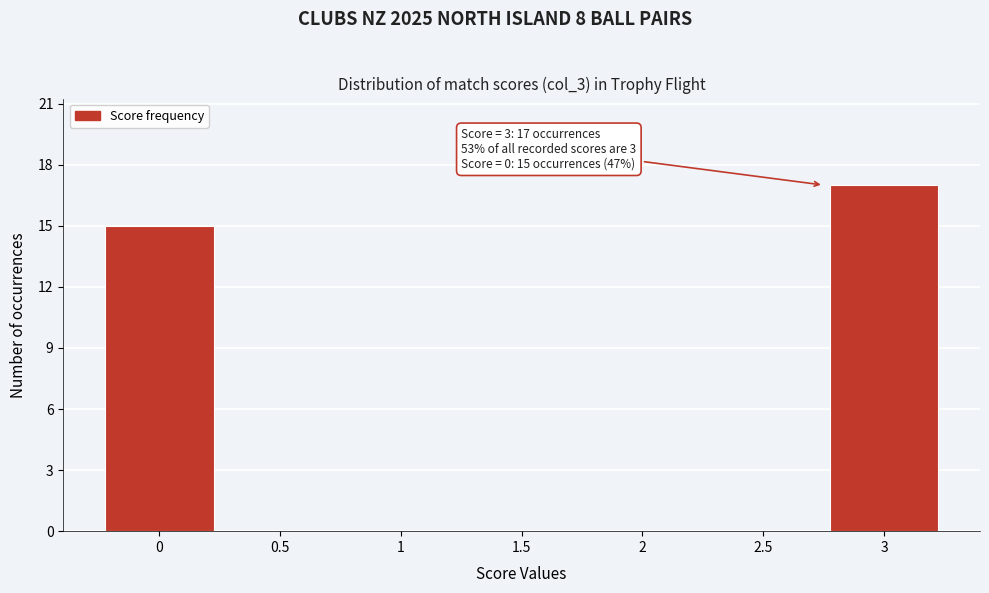

Reading left to right, list all the values displayed in this chart.

0=15	0.5=0	1=0	1.5=0	2=0	2.5=0	3=17